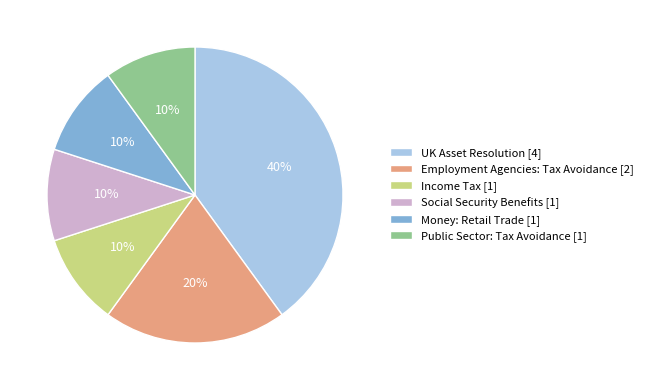

What percentage is the Employment Agencies: Tax Avoidance [2] slice, to the nearest percent?

20%